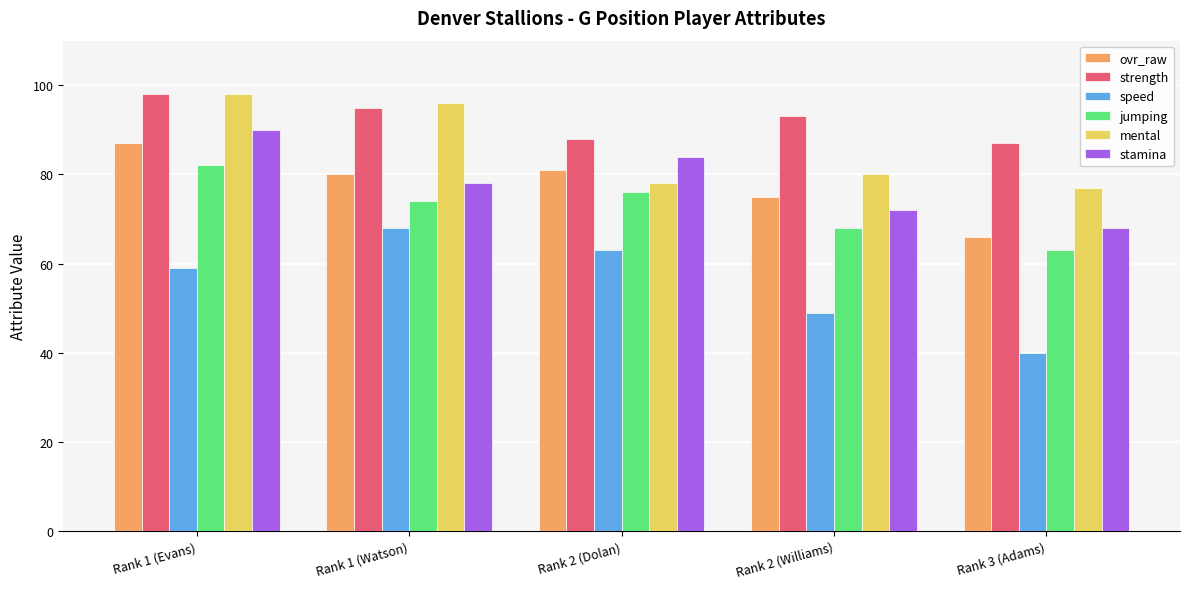

Reading right to left, what are all the values shown in this chart?

ovr_raw: 66	75	81	80	87
strength: 87	93	88	95	98
speed: 40	49	63	68	59
jumping: 63	68	76	74	82
mental: 77	80	78	96	98
stamina: 68	72	84	78	90